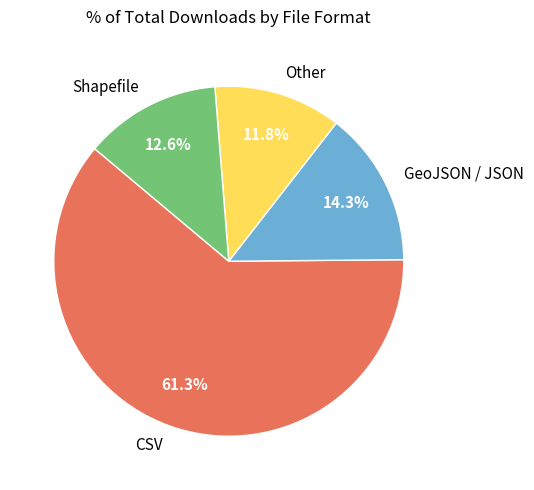

Which slice is the largest?

CSV